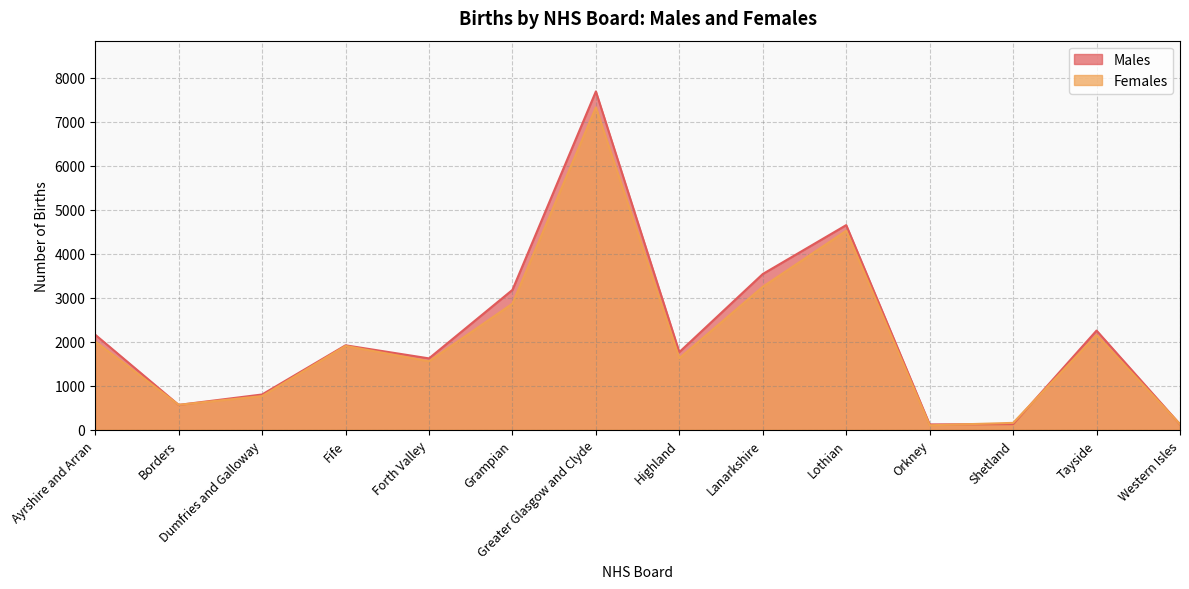

What position from the left is Dumfries and Galloway?

3